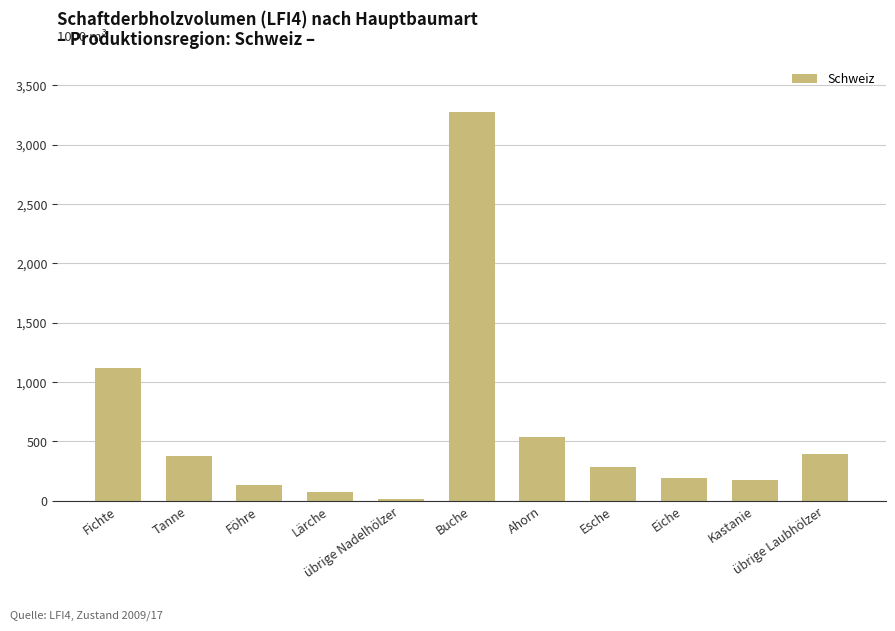

What is the greatest value displayed?

3277